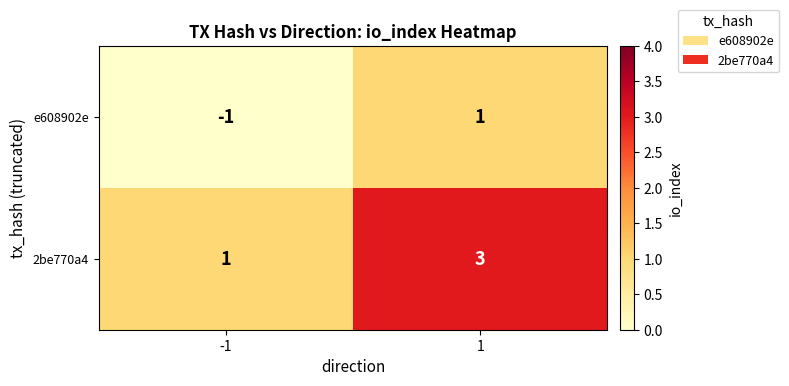

True or false: 2be770a4 has a value of 5 at 1.

False